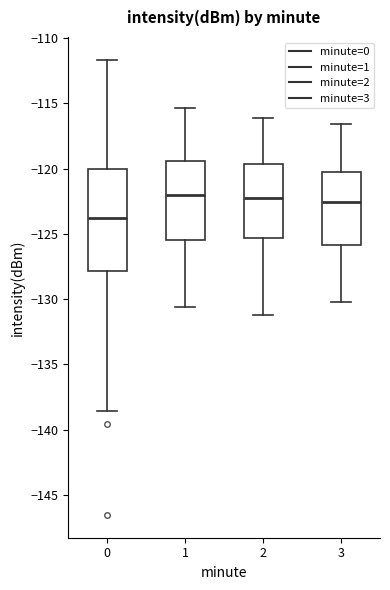

Comparing the boxes themselves (not the whiskers), which one is the tallest?

0